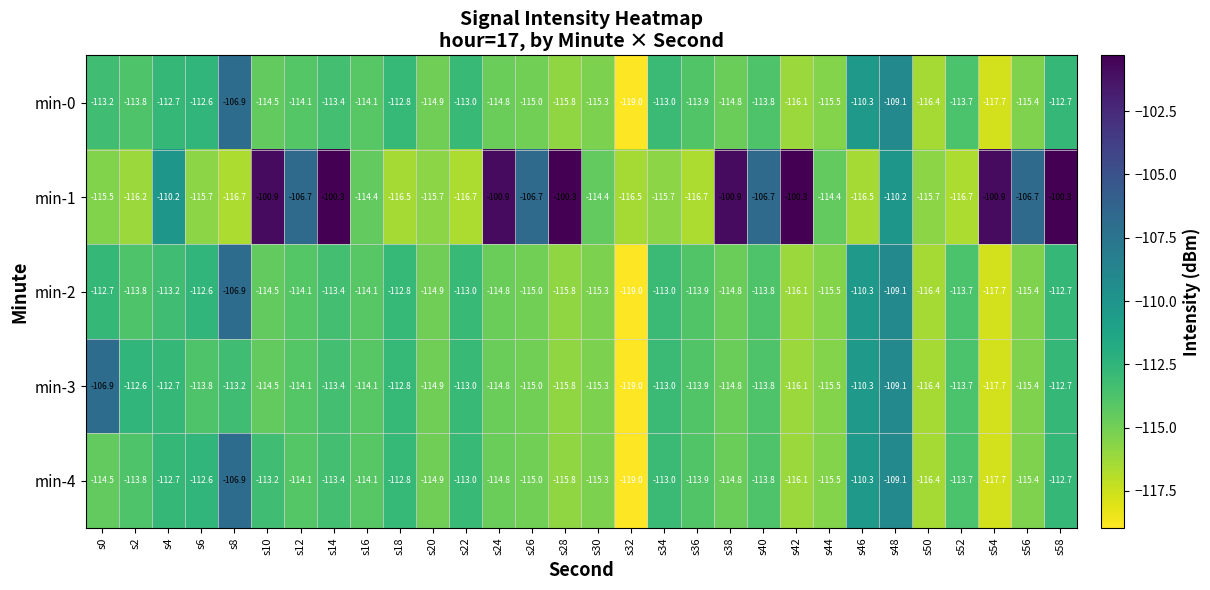

What is the difference between the maximum and minimum values in the min-4 series?

12.1